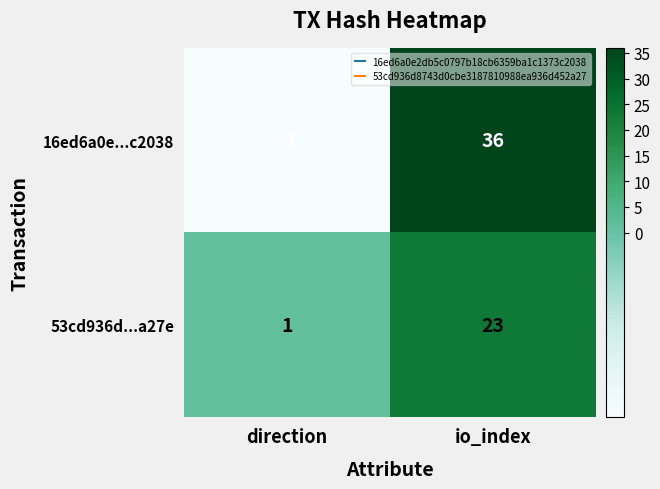

Which series changed the most between direction and io_index?

16ed6a0e...c2038